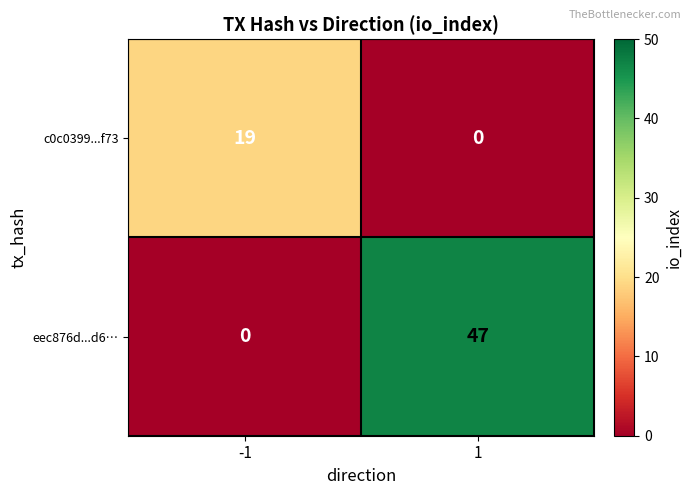

What is the difference between the highest and lowest values at 1?

47